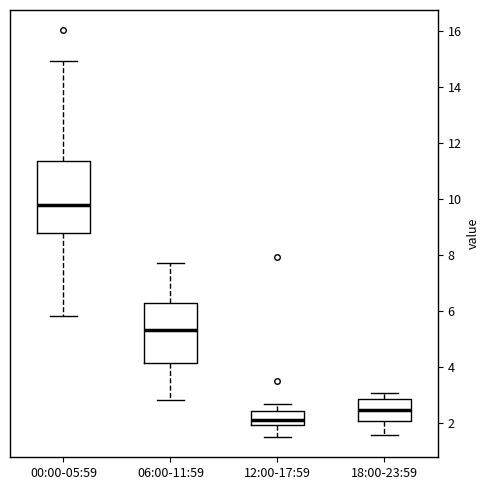

Reading left to right, read every box against the y-axis: the position of its median line, the range the box covers, and the ends of its whiskers. The values are not printed on the chart, so give them approximately, as read against the axis.

00:00-05:59: median 9.8, box 8.8 to 11.4, whiskers 5.8 to 15.0
06:00-11:59: median 5.4, box 4.2 to 6.4, whiskers 2.8 to 7.8
12:00-17:59: median 2.2, box 2.0 to 2.4, whiskers 1.6 to 2.8
18:00-23:59: median 2.4, box 2.2 to 2.8, whiskers 1.6 to 3.2